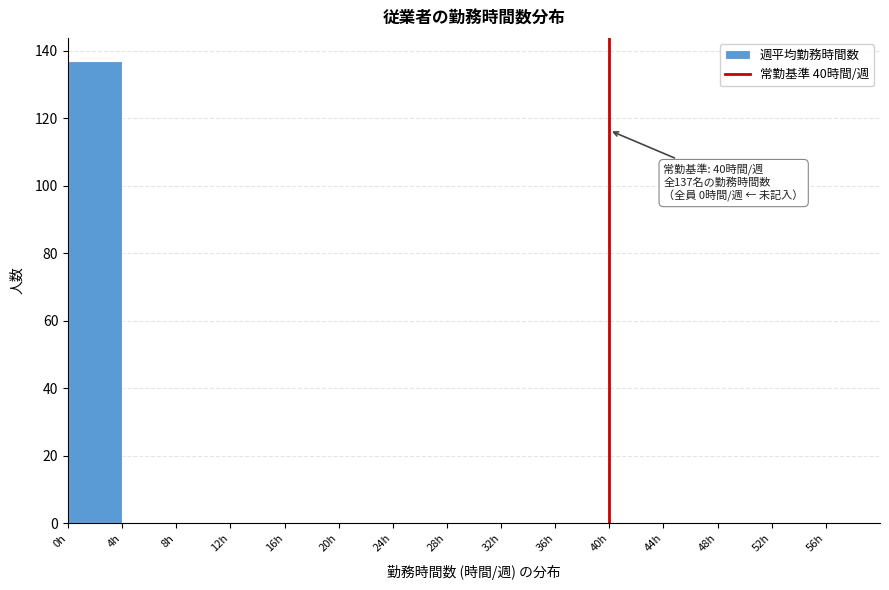

Over which range of the x-axis is the bar tallest?

0 to 4